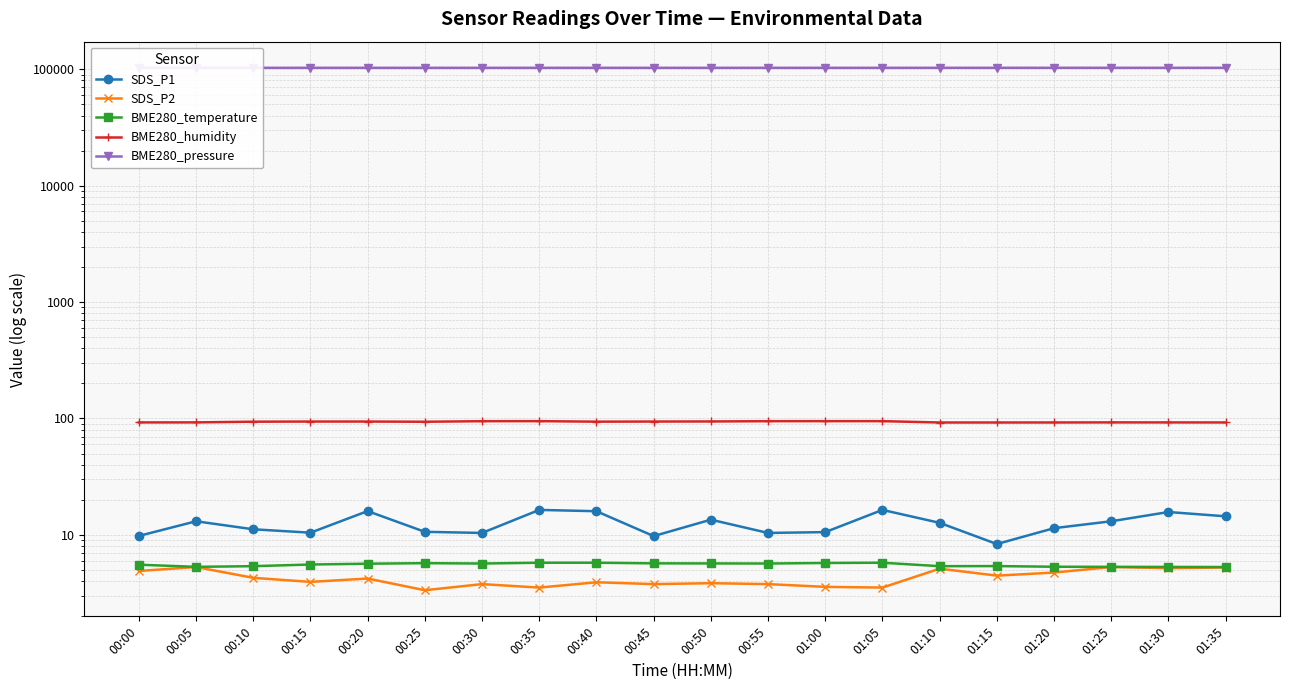

Reading left to right, what are all the values shown in this chart?

SDS_P1: 00:00=9.8	00:05=13.1	00:10=11.2	00:15=10.4	00:20=16.0	00:25=10.6	00:30=10.4	00:35=16.4	00:40=16.0	00:45=9.8	00:50=13.5	00:55=10.4	01:00=10.6	01:05=16.4	01:10=12.7	01:15=8.3	01:20=11.4	01:25=13.1	01:30=15.7	01:35=14.4
SDS_P2: 00:00=4.9	00:05=5.3	00:10=4.3	00:15=4.0	00:20=4.2	00:25=3.4	00:30=3.8	00:35=3.5	00:40=3.9	00:45=3.8	00:50=3.9	00:55=3.8	01:00=3.6	01:05=3.5	01:10=5.1	01:15=4.5	01:20=4.8	01:25=5.3	01:30=5.2	01:35=5.2
BME280_temperature: 00:00=5.5	00:05=5.3	00:10=5.4	00:15=5.6	00:20=5.7	00:25=5.7	00:30=5.7	00:35=5.8	00:40=5.8	00:45=5.7	00:50=5.7	00:55=5.7	01:00=5.7	01:05=5.8	01:10=5.4	01:15=5.4	01:20=5.3	01:25=5.3	01:30=5.3	01:35=5.3
BME280_humidity: 00:00=92.5	00:05=92.6	00:10=93.9	00:15=94.1	00:20=94.2	00:25=93.8	00:30=94.8	00:35=94.9	00:40=93.9	00:45=94.2	00:50=94.3	00:55=94.8	01:00=94.9	01:05=94.9	01:10=92.4	01:15=92.4	01:20=92.4	01:25=92.6	01:30=92.5	01:35=92.5
BME280_pressure: 00:00=102821.8	00:05=102816.3	00:10=102789.9	00:15=102781.7	00:20=102774.9	00:25=102770.4	00:30=102761.9	00:35=102767.0	00:40=102764.2	00:45=102775.2	00:50=102773.6	00:55=102761.9	01:00=102770.2	01:05=102767.0	01:10=102811.6	01:15=102813.3	01:20=102820.7	01:25=102816.3	01:30=102809.2	01:35=102802.2